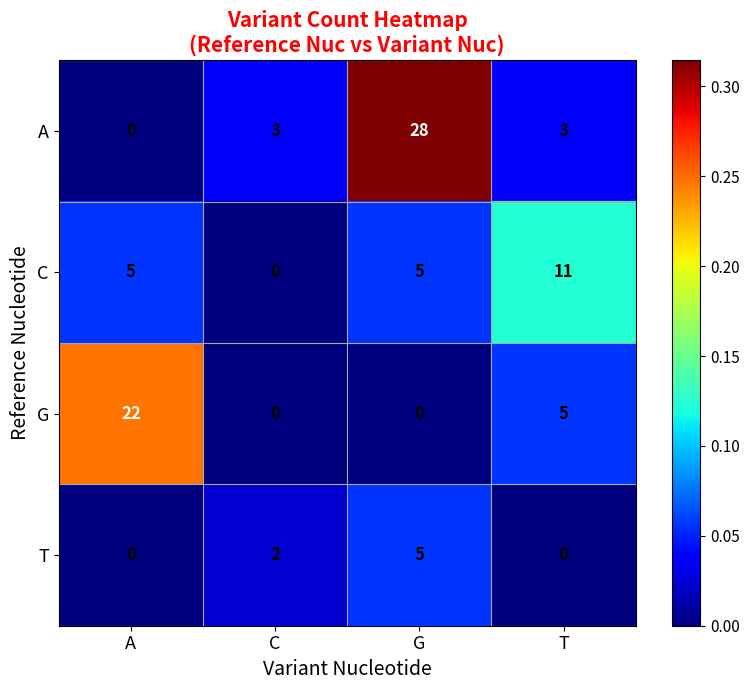

List the series in order of their overall mean, lowest first.

T, C, G, A